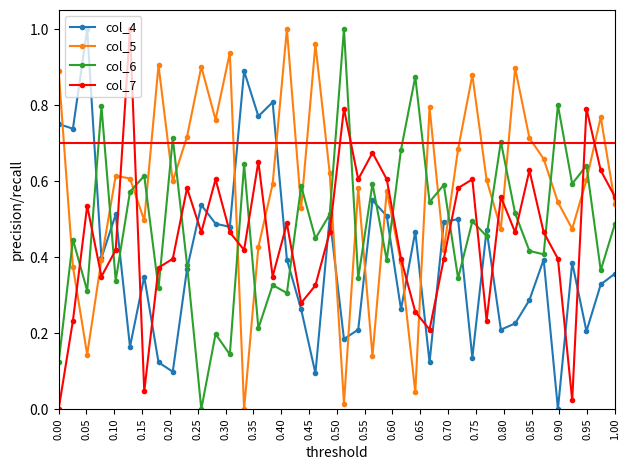

In col_7, how many points are lower than both neighbors (excluding endpoints)?

11